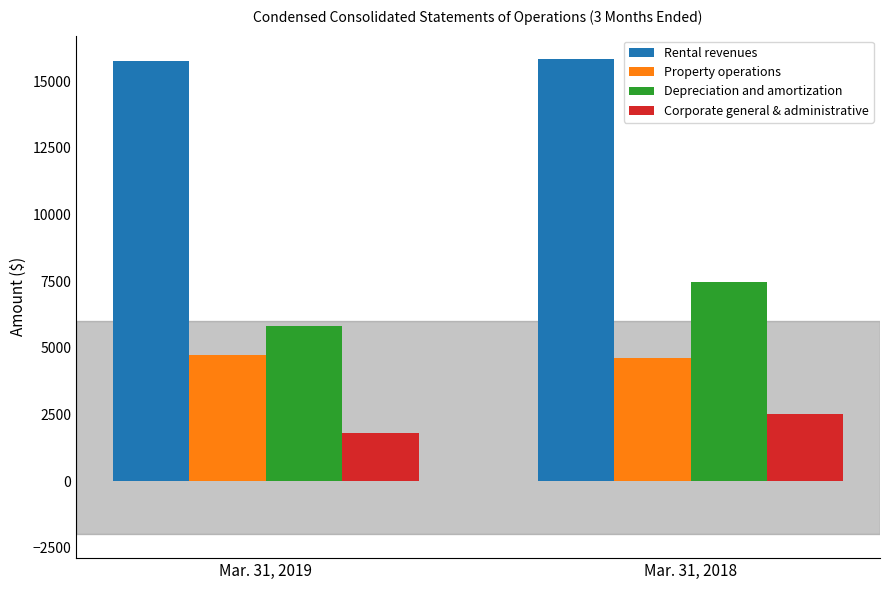

Which series has the largest range (max minus min)?

Depreciation and amortization